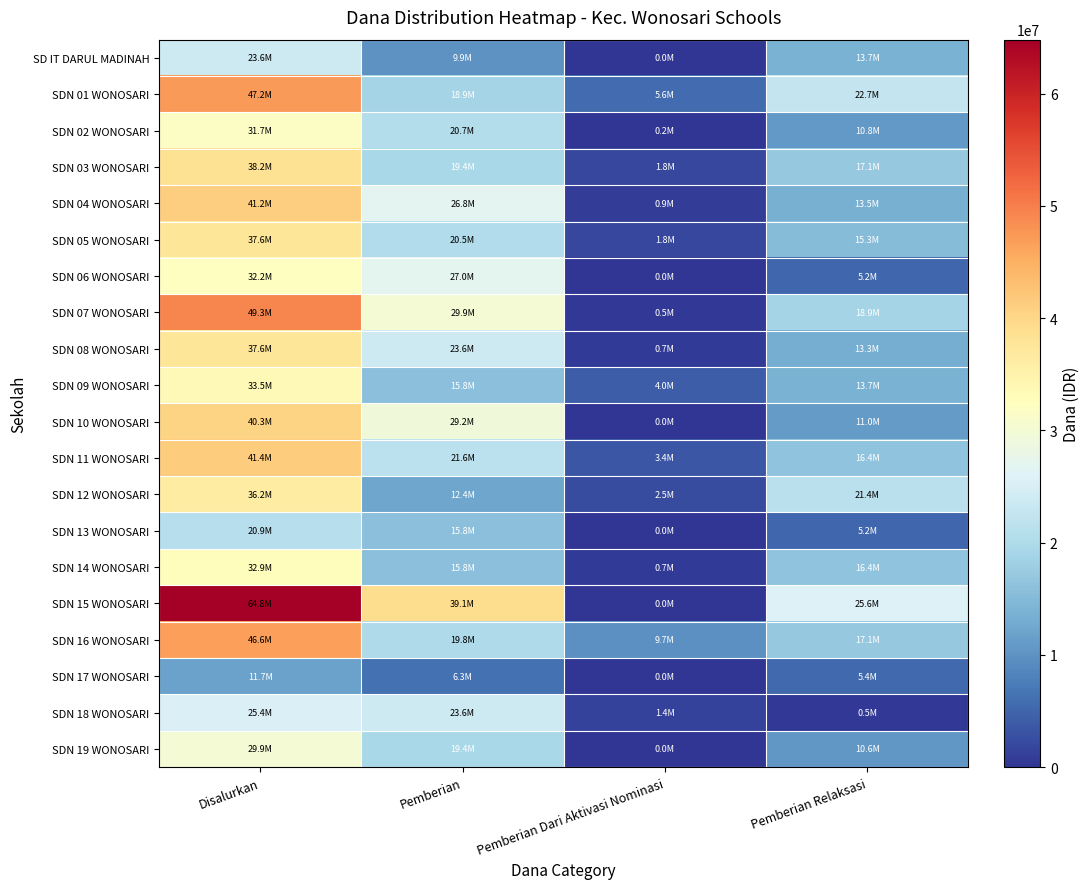

Which series has the largest total across all categories?

SDN 15 WONOSARI